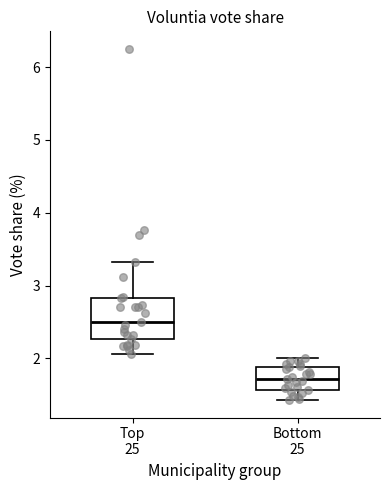

Where is the upper edge of the box for Top 25 on the y-axis? The values are not printed on the chart, so give them approximately, as read against the axis.

2.8